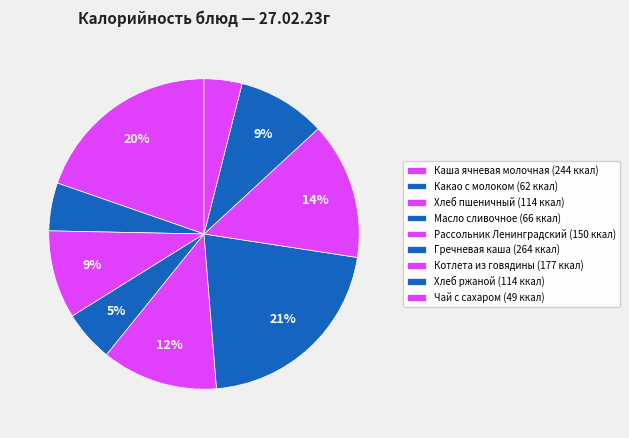

Which category has the biggest portion of the pie?

Гречневая каша